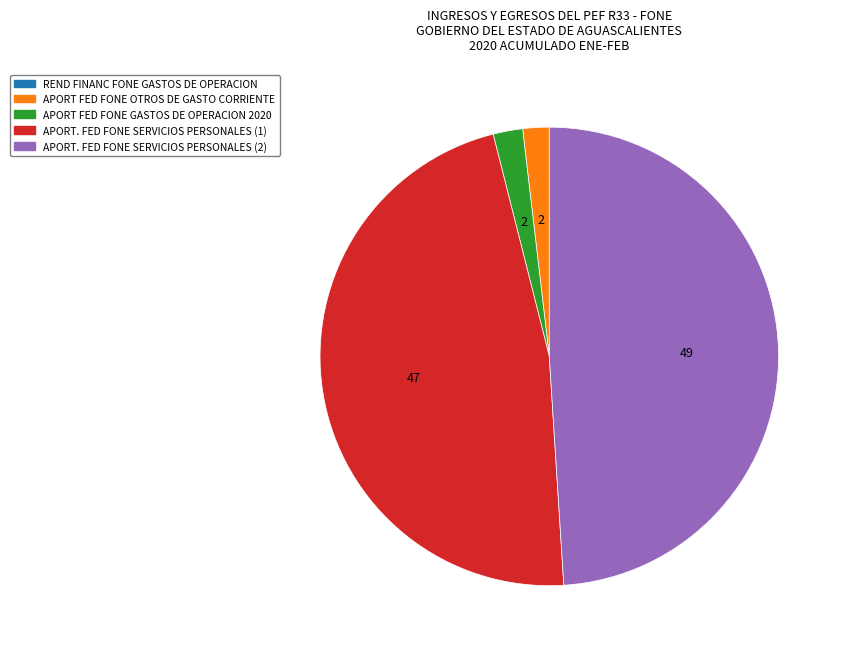

Is there any slice that represents more than half of the pie?

No